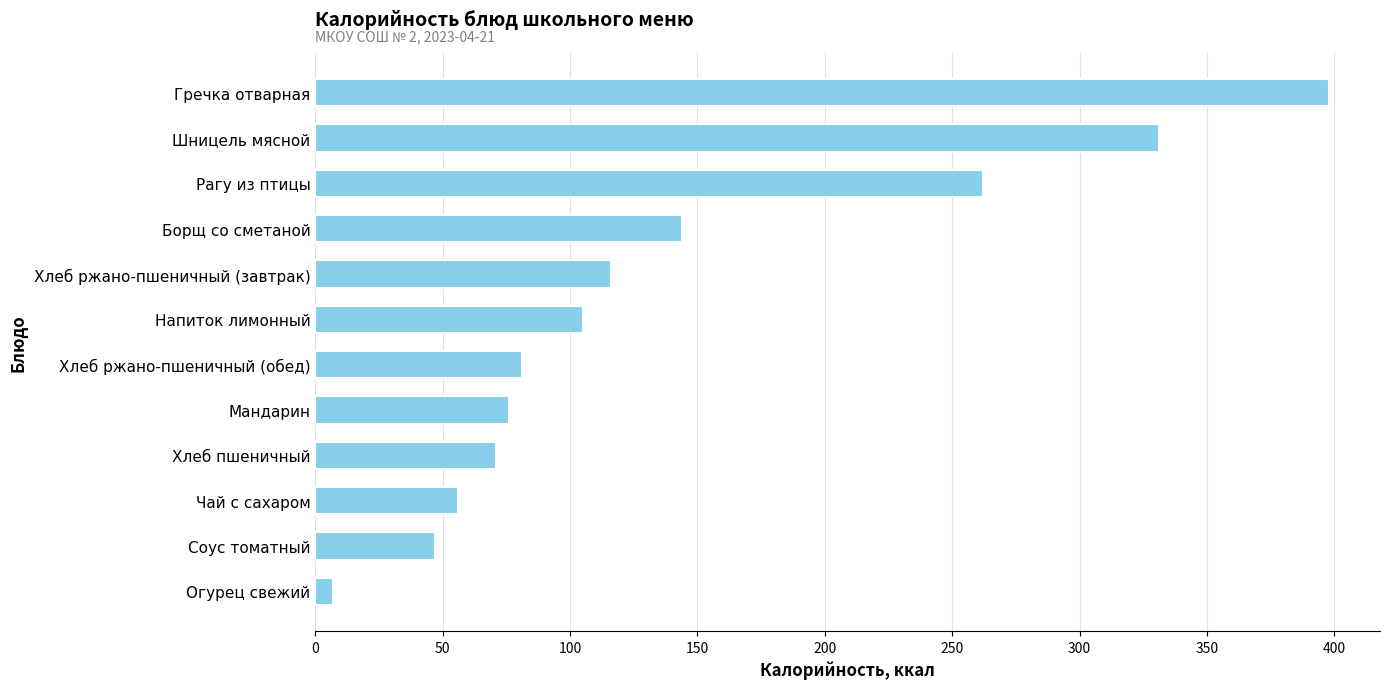

How many data points are less than 105?

6